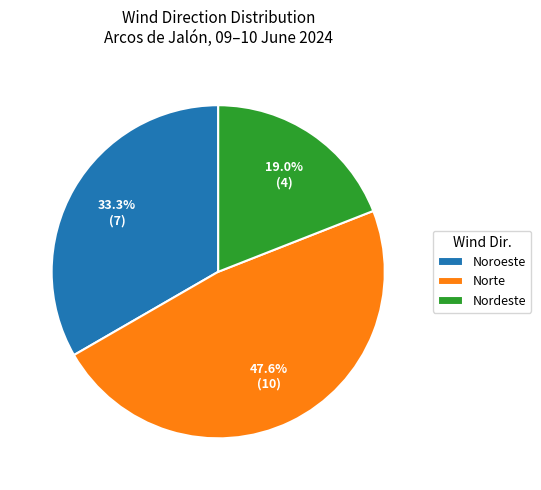

How many slices are in this pie chart?

3